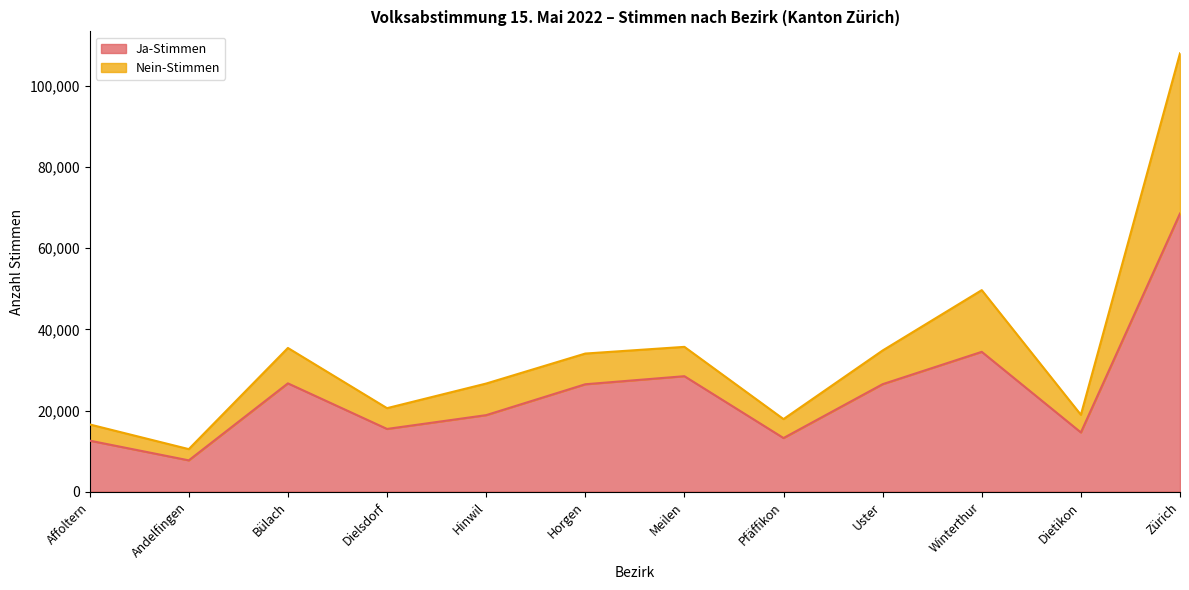

What is the smallest value displayed?

7776